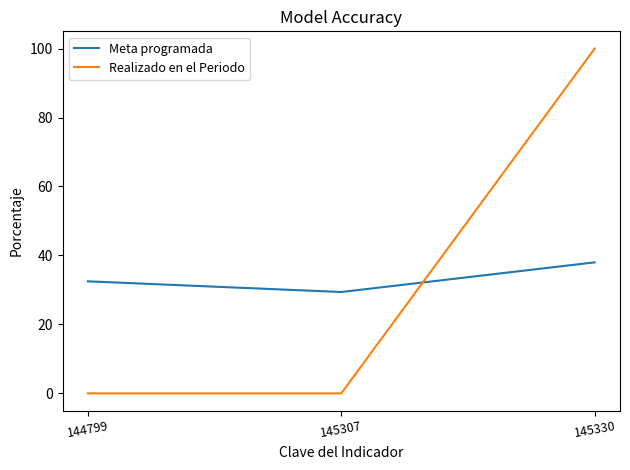

At which label does Meta programada first exceed 32?

144799